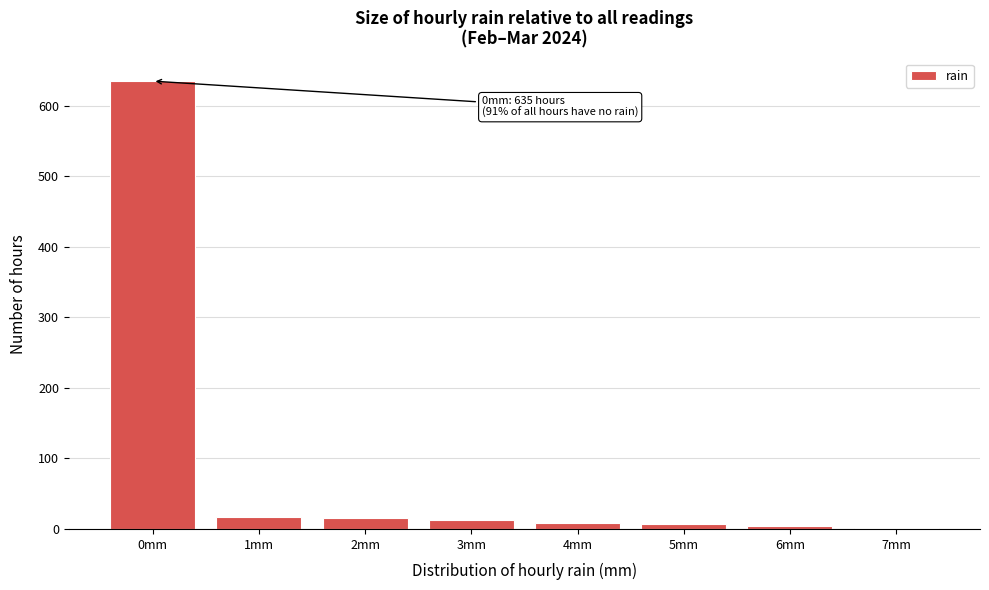

Approximately how many times larger is the value at 0mm compared to 2mm?

39.7